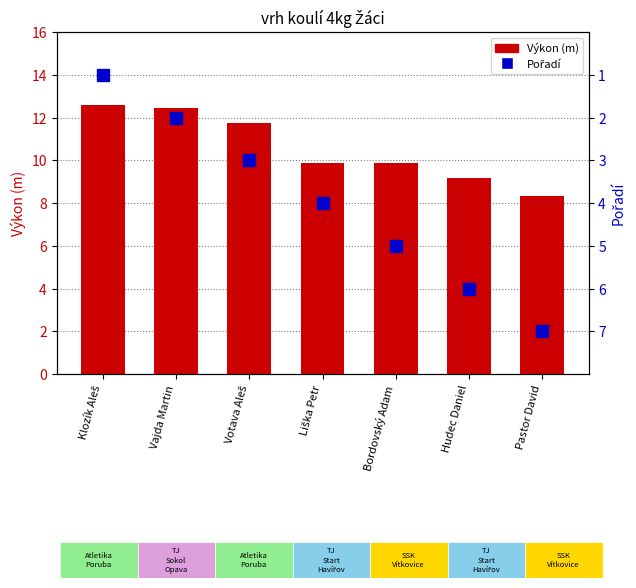

Reading right to left, list all the values displayed in this chart.

Výkon (m): Pastor David=8.3	Hudec Daniel=9.2	Bordovský Adam=9.8	Liška Petr=9.9	Votava Aleš=11.7	Vajda Martin=12.4	Klozík Aleš=12.6
Pořadí: Pastor David=7.0	Hudec Daniel=6.0	Bordovský Adam=5.0	Liška Petr=4.0	Votava Aleš=3.0	Vajda Martin=2.0	Klozík Aleš=1.0